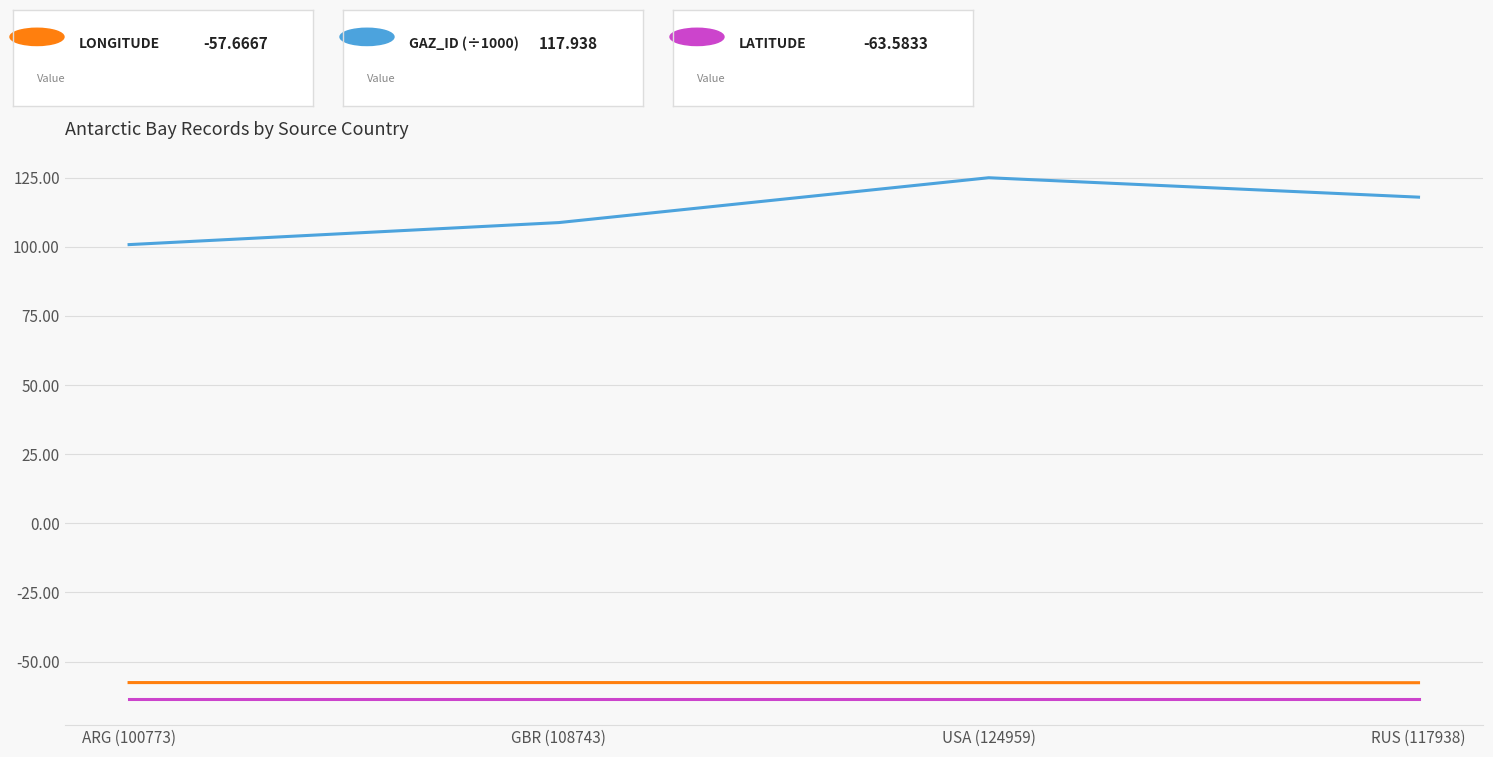

What is the total value across all series at RUS (117938)?

-3.3